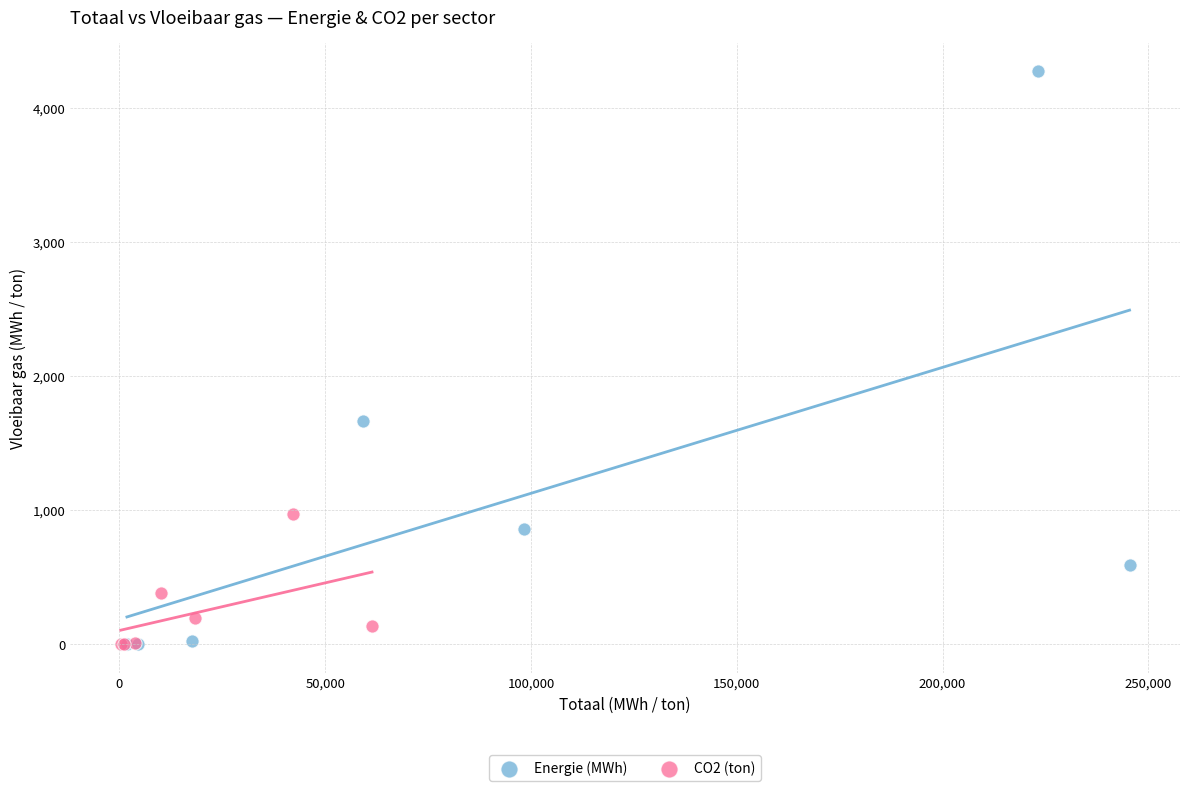

Which series has the widest spread of Y values?

Energie (MWh)